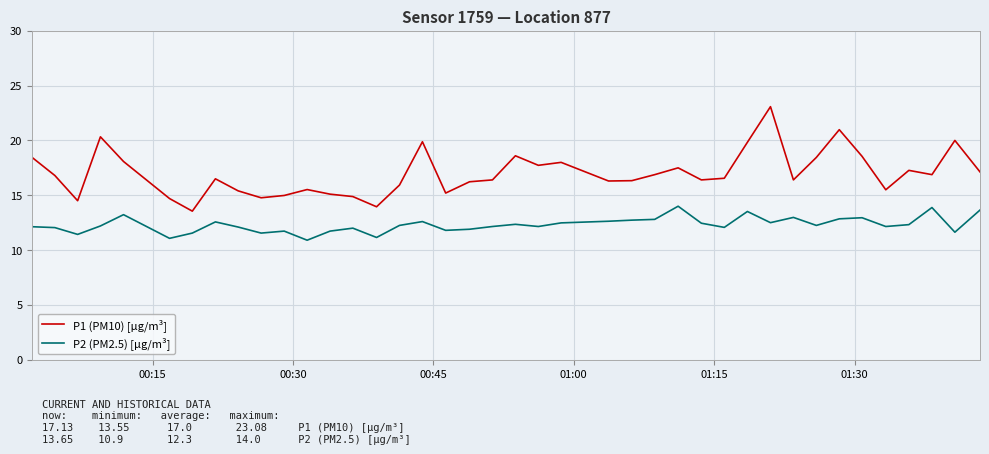

What is the greatest value displayed?

23.1